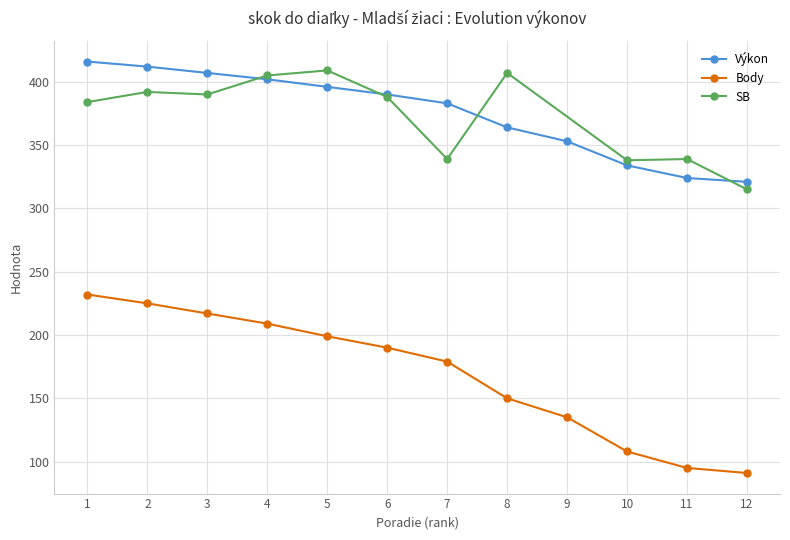

Does the chart display data point markers on the line(s)?

Yes